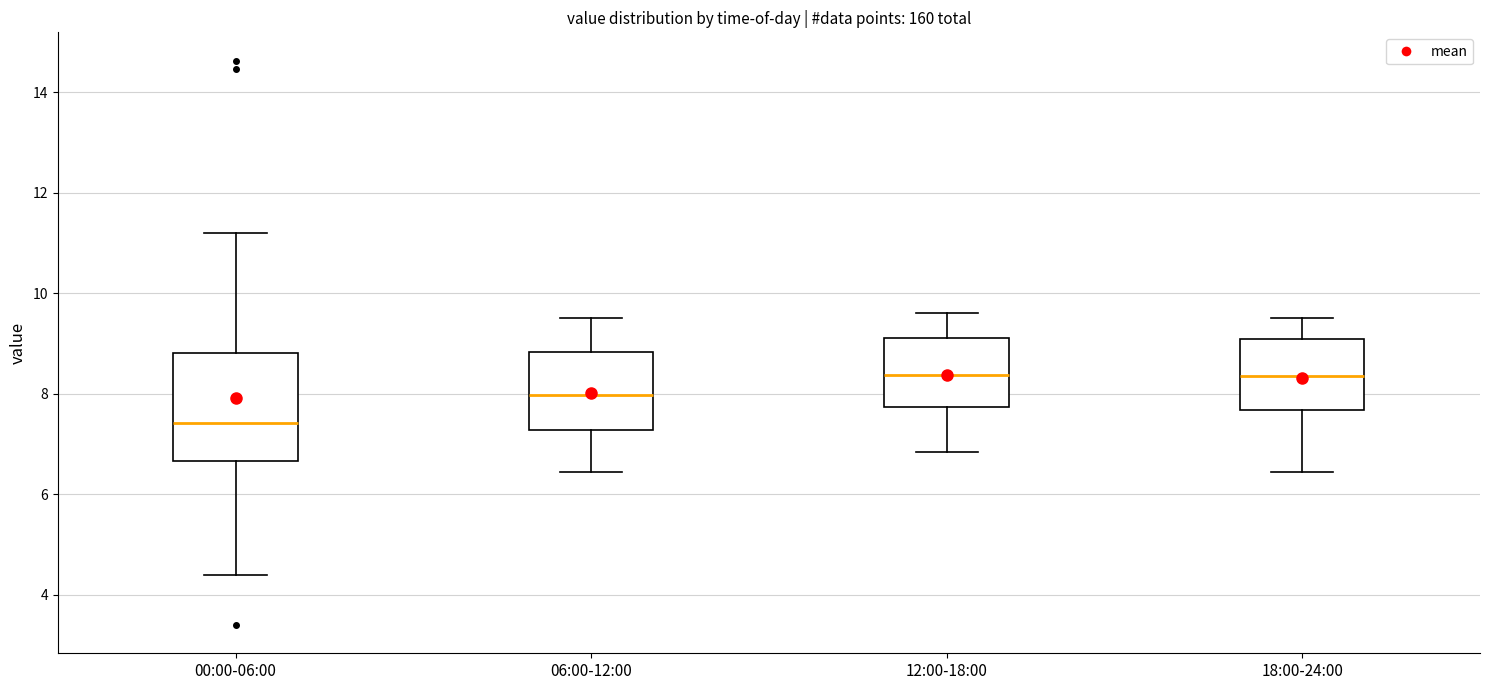

Reading left to right, transcribe this box plot: for each box, give where its median line is, the range the box spans, and where its two whiskers end, as read against the y-axis. The values are not printed on the chart, so give them approximately, as read against the axis.

00:00-06:00: median 7.4, box 6.6 to 8.8, whiskers 4.4 to 11.2
06:00-12:00: median 8.0, box 7.2 to 8.8, whiskers 6.4 to 9.6
12:00-18:00: median 8.4, box 7.8 to 9.2, whiskers 6.8 to 9.6
18:00-24:00: median 8.4, box 7.6 to 9.2, whiskers 6.4 to 9.6